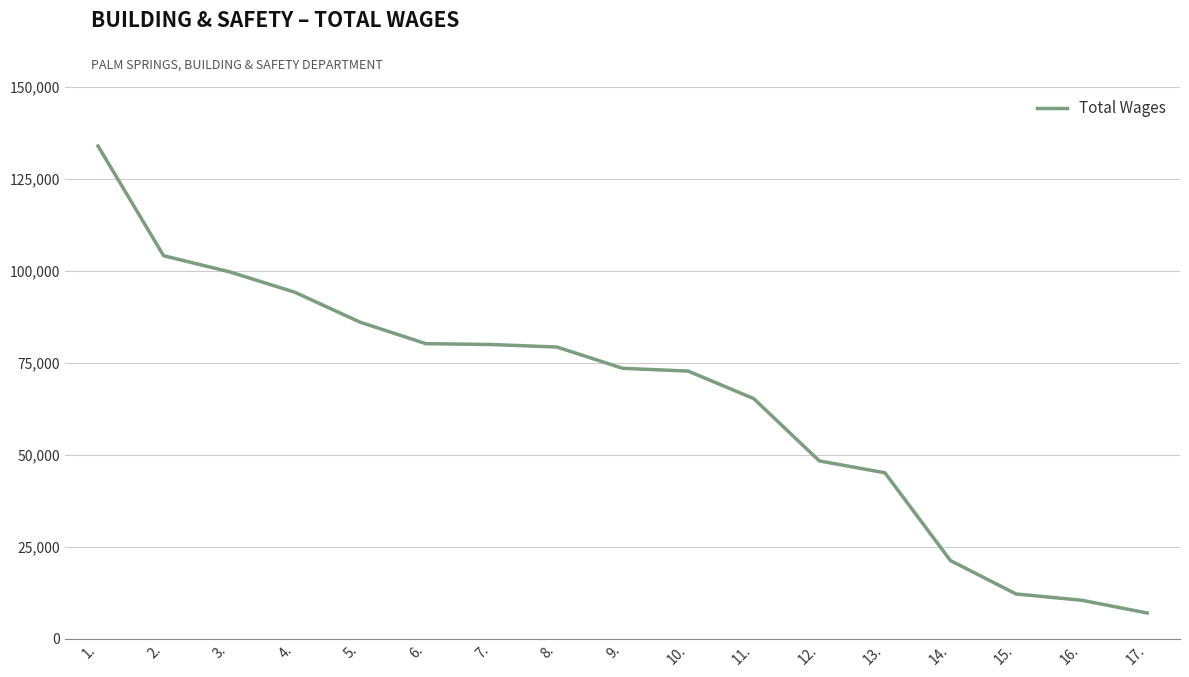

Is it true that the value at 6. is 17140?

False